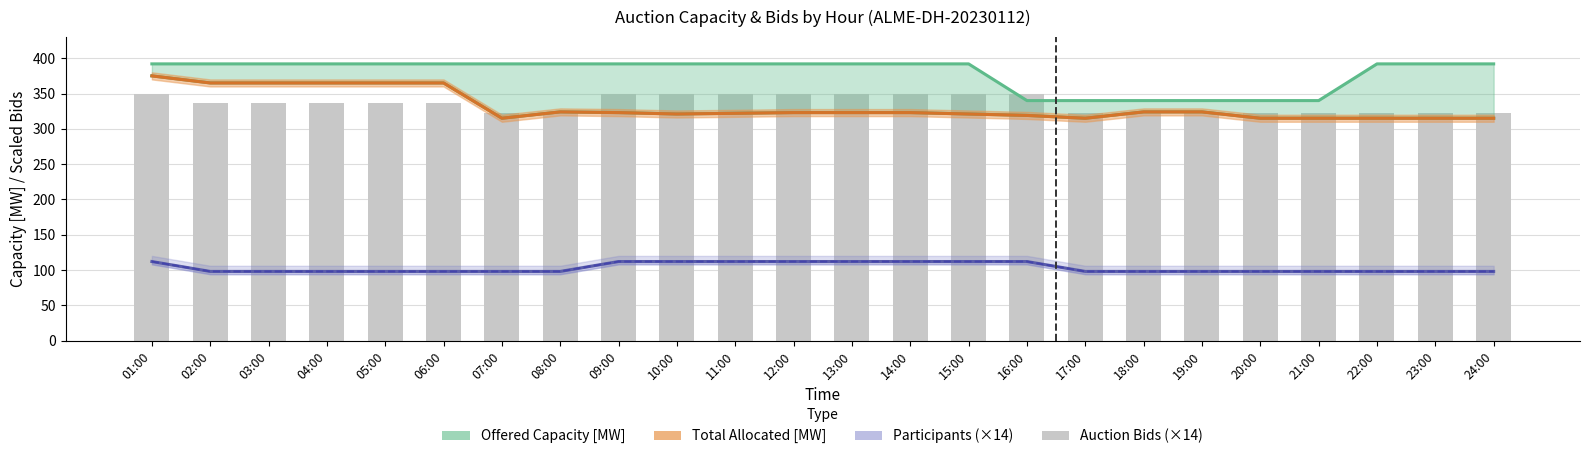

Reading left to right, list all the values displayed in this chart.

Offered Capacity [MW]: 392	392	392	392	392	392	392	392	392	392	392	392	392	392	392	340	340	340	340	340	340	392	392	392
Total Requested Capacity [MW]: 375	365	365	365	365	365	315	324	323	321	322	323	323	323	321	319	315	324	324	315	315	315	315	315
Total Allocated Capacity [MW]: 375	365	365	365	365	365	315	324	323	321	322	323	323	323	321	319	315	324	324	315	315	315	315	315
Number of Auction Participants (×14): 112	98	98	98	98	98	98	98	112	112	112	112	112	112	112	112	98	98	98	98	98	98	98	98
Number of Successful Participants (×14): 112	98	98	98	98	98	98	98	112	112	112	112	112	112	112	112	98	98	98	98	98	98	98	98
Number of Auction Bids (×14): 350	336	336	336	336	336	322	322	350	350	350	350	350	350	350	350	322	322	322	322	322	322	322	322